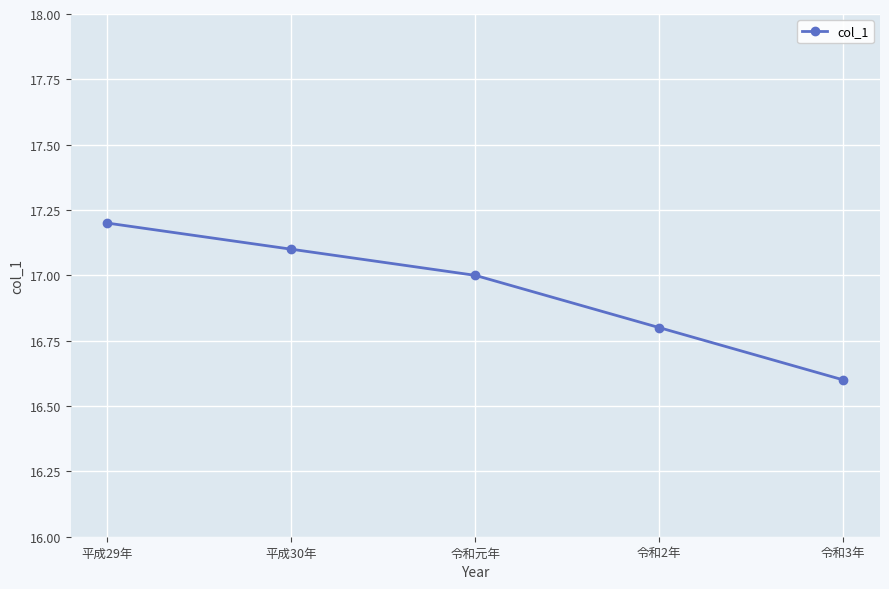

How many values are between 16 and 17?

3